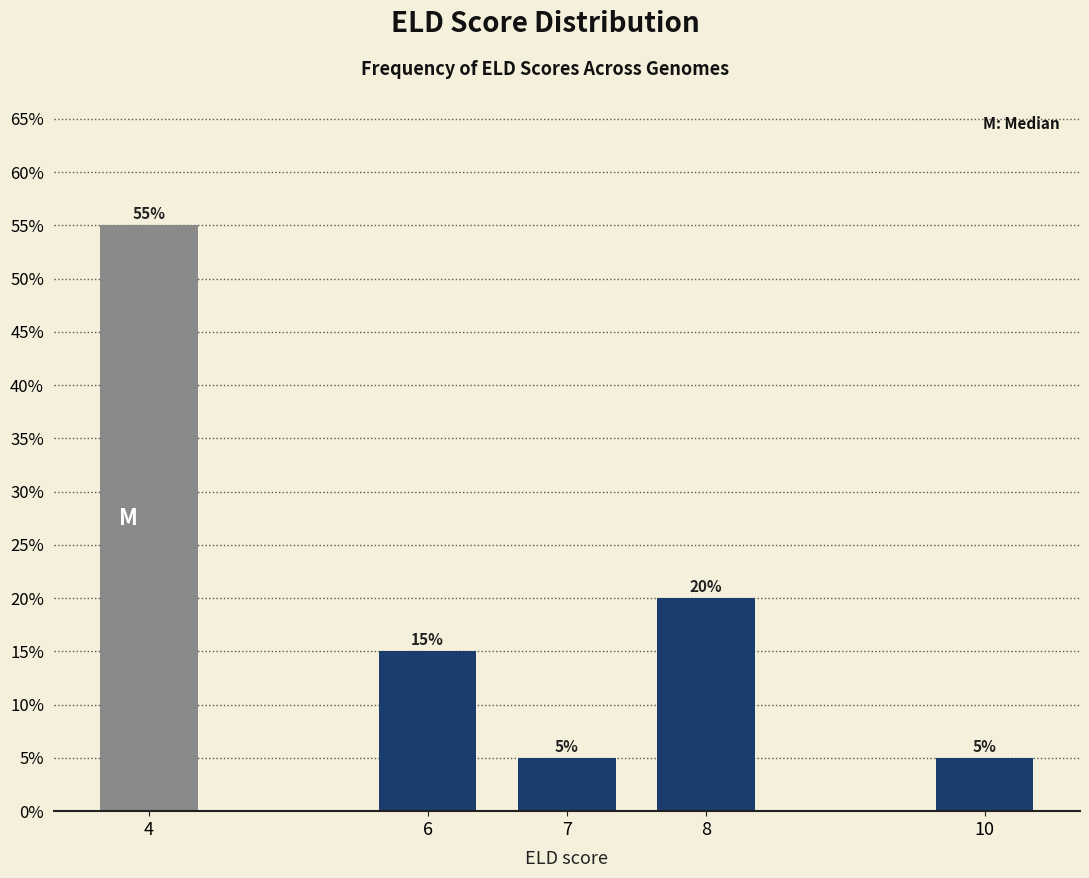

Reading left to right, extract all data points from this chart.

4=55.0	6=15.0	7=5.0	8=20.0	10=5.0